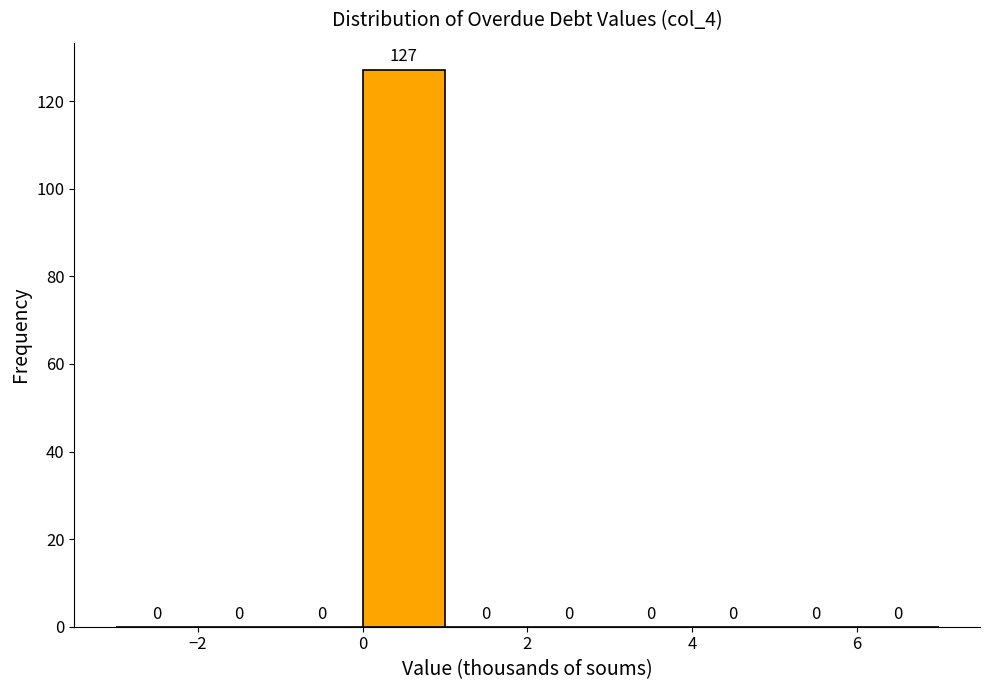

Which range on the x-axis has the tallest bar?

0 to 1